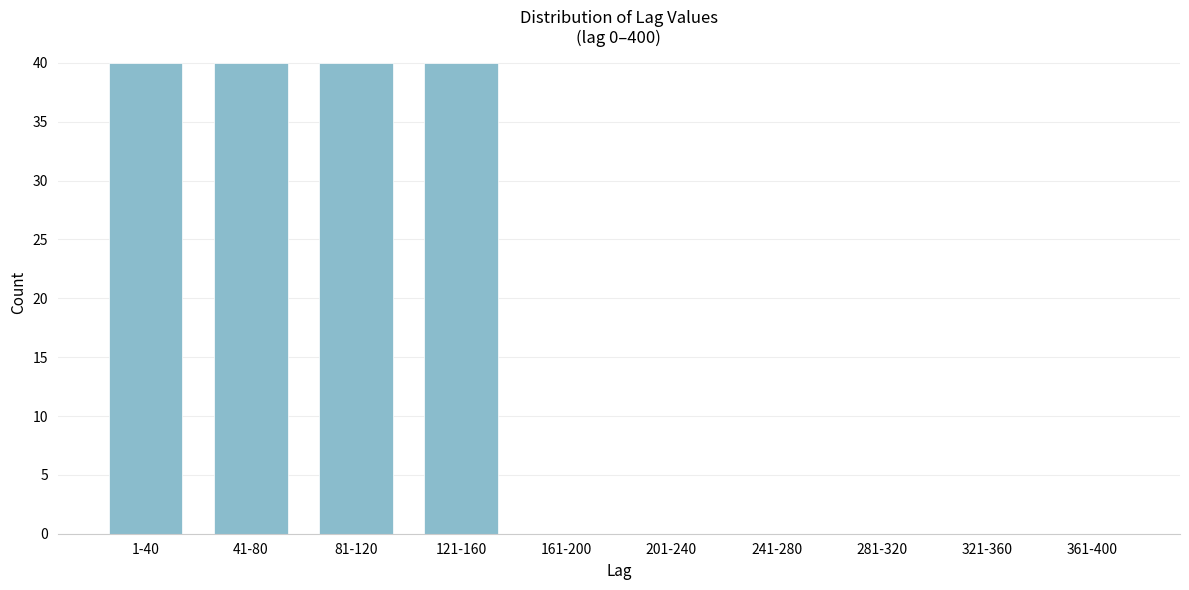

Reading left to right, what are all the values shown in this chart?

1-40=40	41-80=40	81-120=40	121-160=40	161-200=0	201-240=0	241-280=0	281-320=0	321-360=0	361-400=0